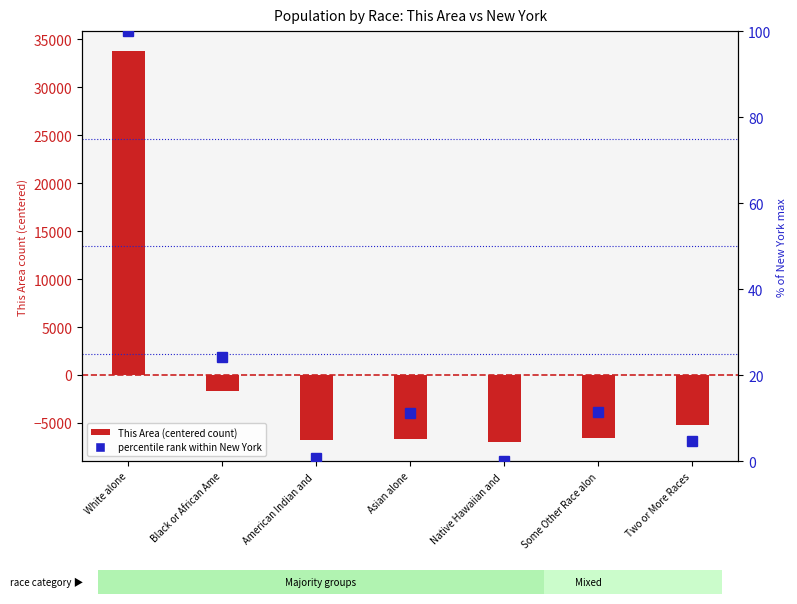

The value of This Area (centered) at American Indian and  is -6808.0. True or false?

True